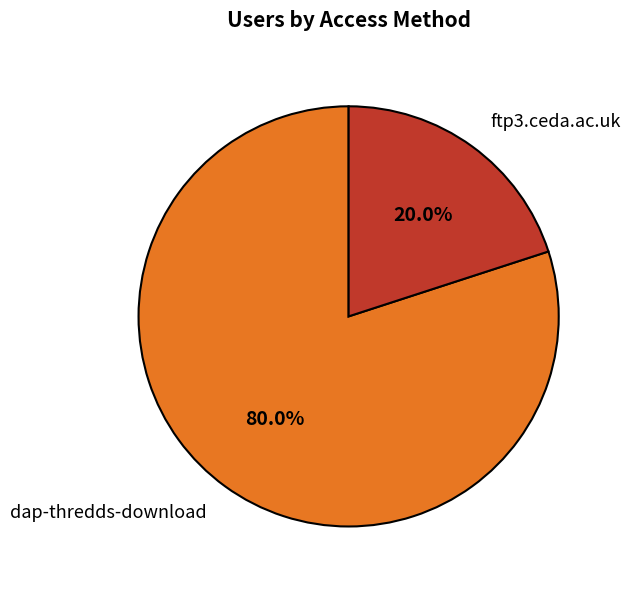

What is the ratio of the value at dap-thredds-download to the value at ftp3.ceda.ac.uk?

4.0